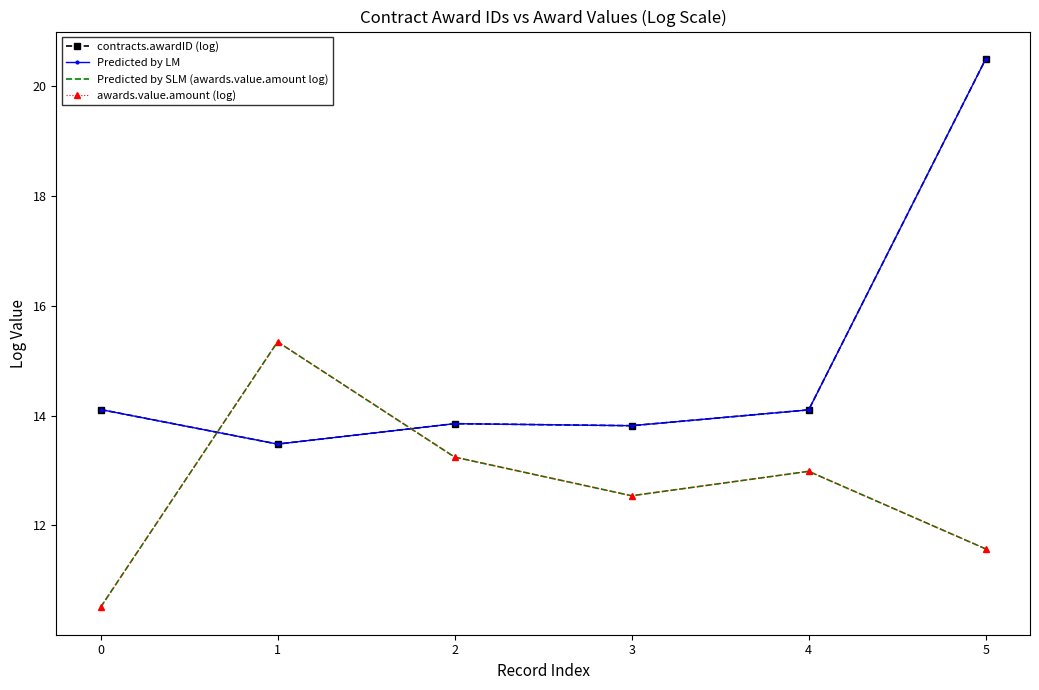

Where do Predicted by LM and awards.value.amount (log) first cross each other?

0 and 1